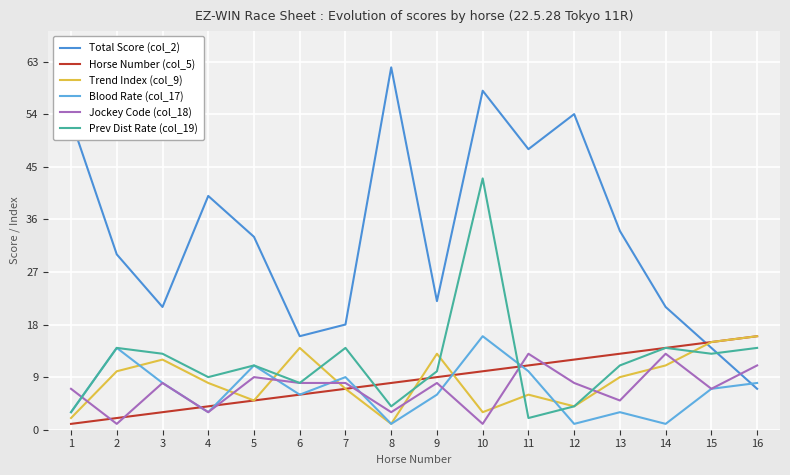

At which category does the chart reach its minimum across all series?

1